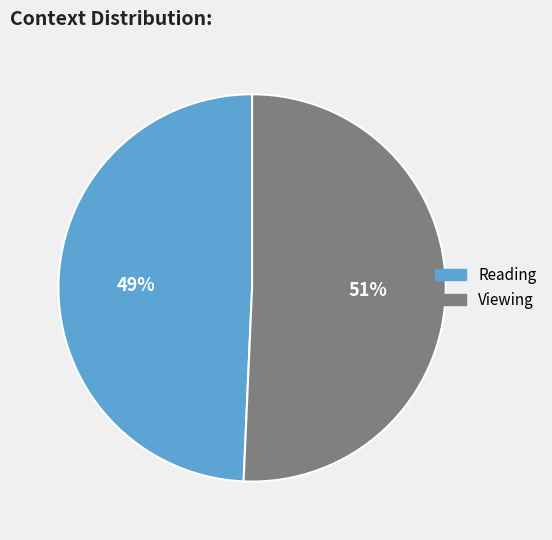

To the nearest percent, what is the average slice percentage?

50%